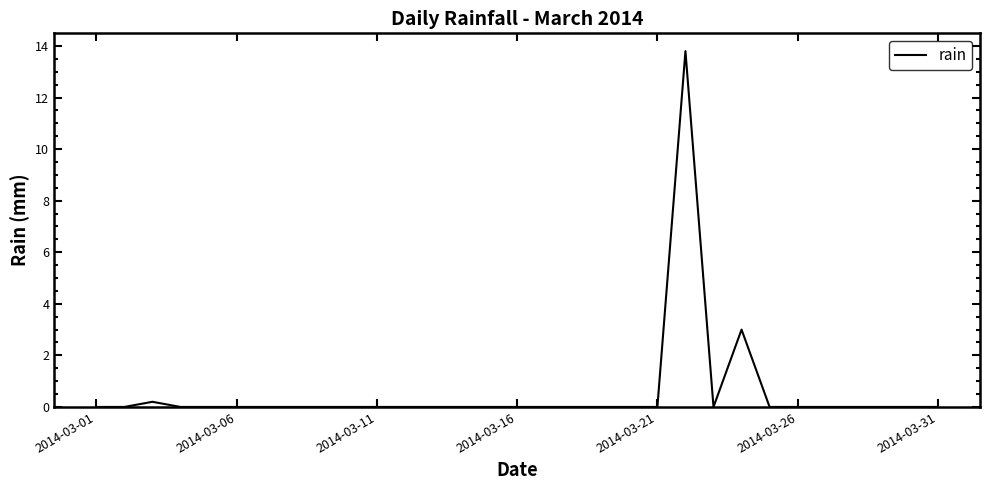

What is the maximum value shown in the chart?

13.8